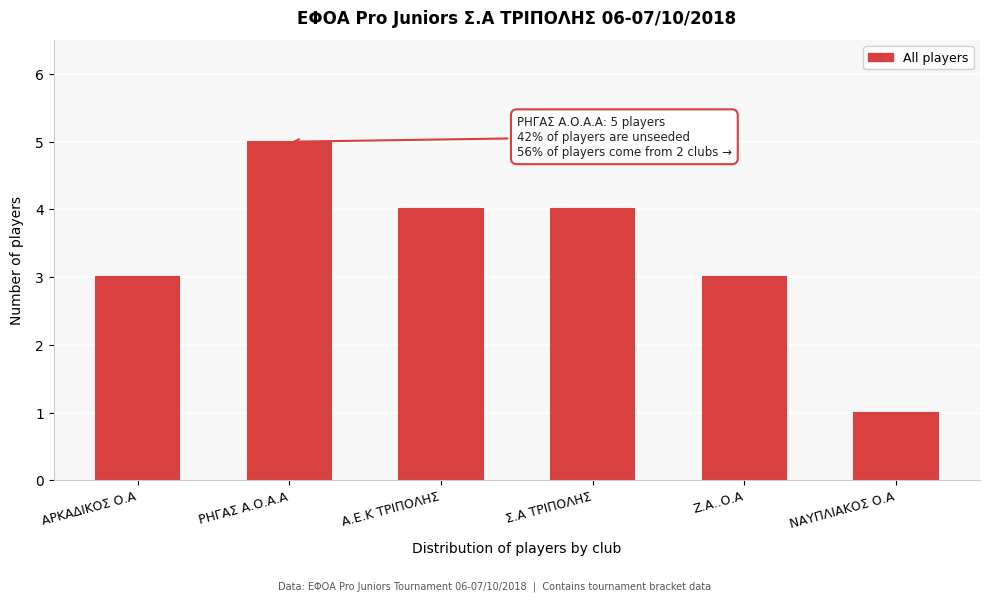

Reading left to right, extract all data points from this chart.

ΑΡΚΑΔΙΚΟΣ Ο.Α=3	ΡΗΓΑΣ Α.Ο.Α.Α=5	Α.Ε.Κ ΤΡΙΠΟΛΗΣ=4	Σ.Α ΤΡΙΠΟΛΗΣ=4	Ζ.Α..Ο.Α=3	ΝΑΥΠΛΙΑΚΟΣ Ο.Α=1